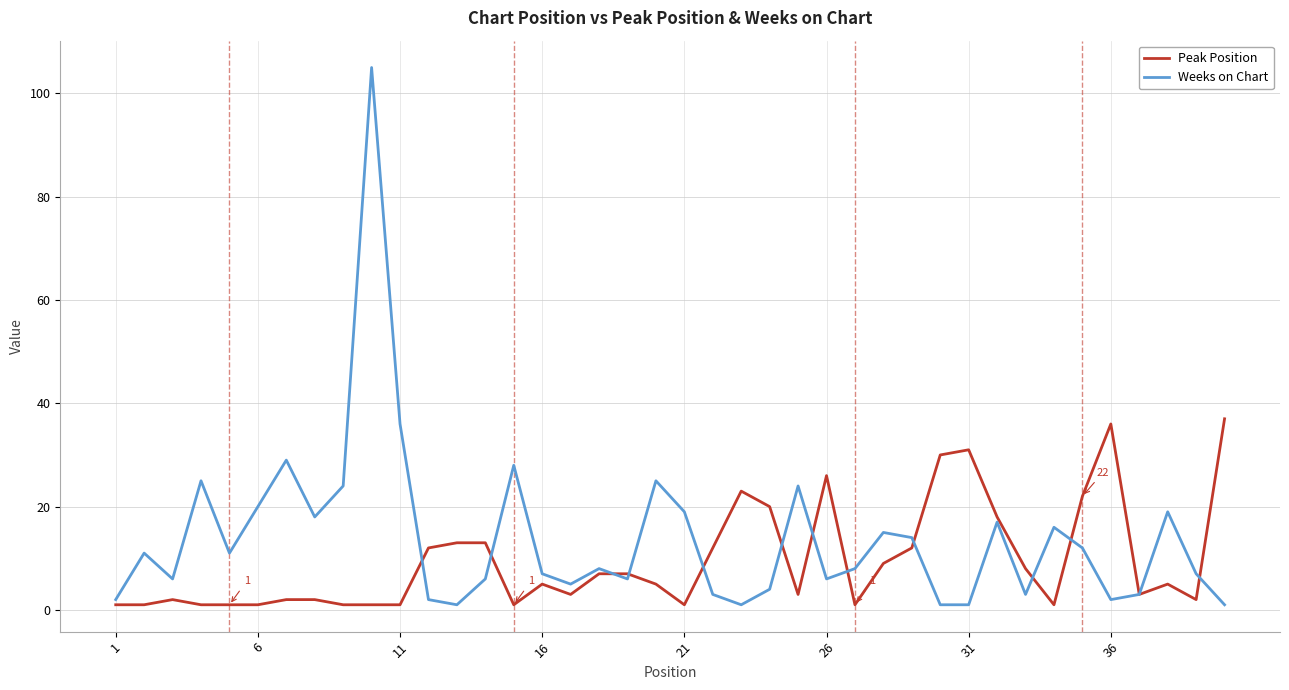

Rank the series by their maximum value, from lowest to highest.

Peak Position, Weeks on Chart